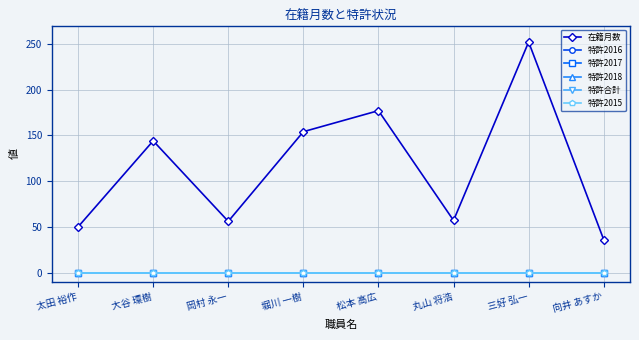

Which has a higher value, 岡村 永一 or 堀川 一樹?

堀川 一樹